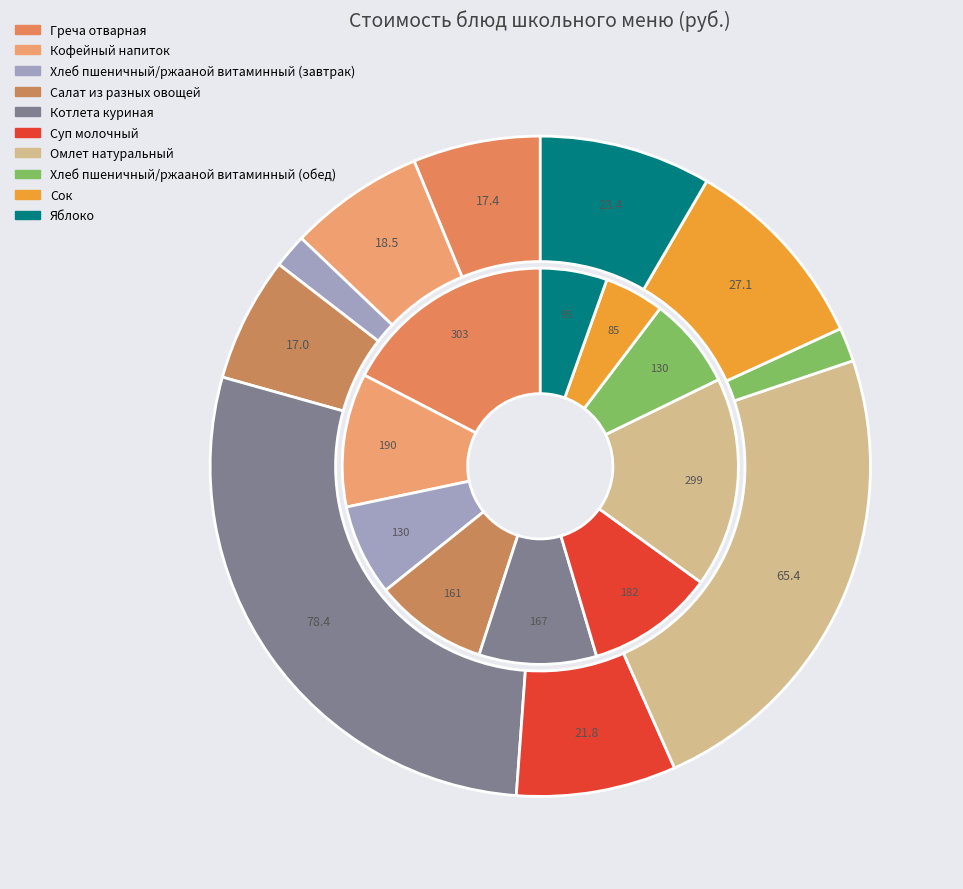

The Греча отварная slice represents 6% of the pie. True or false?

True